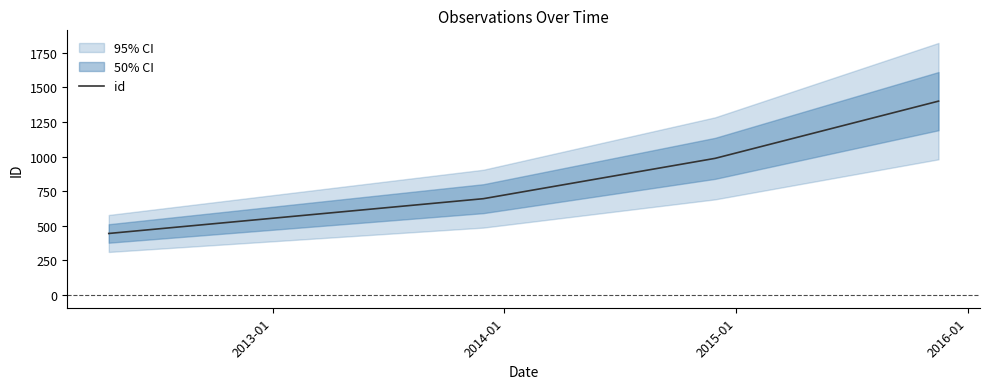

What is the sum of all values?

3528